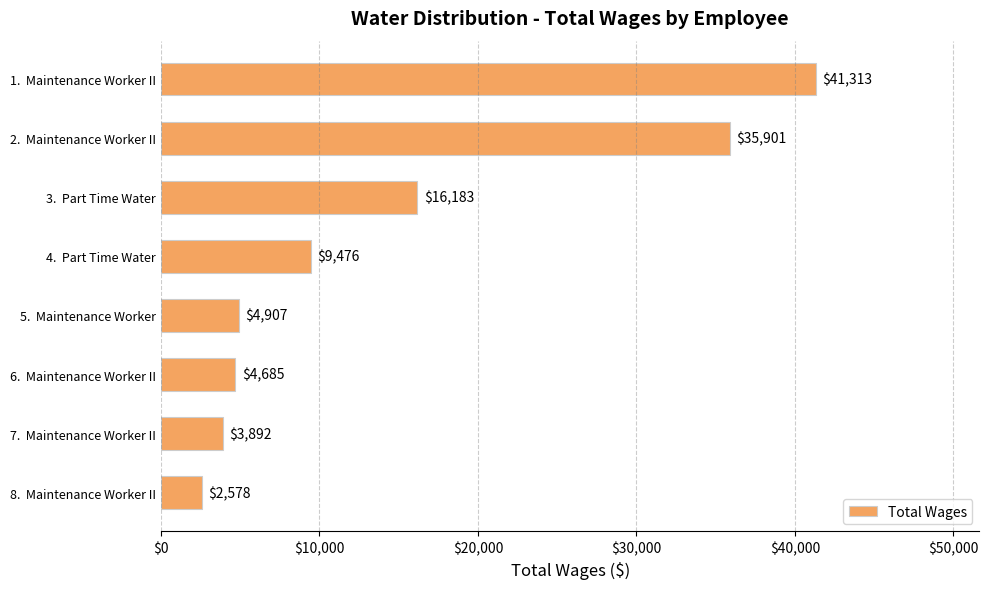

What is the minimum value shown in the chart?

2578